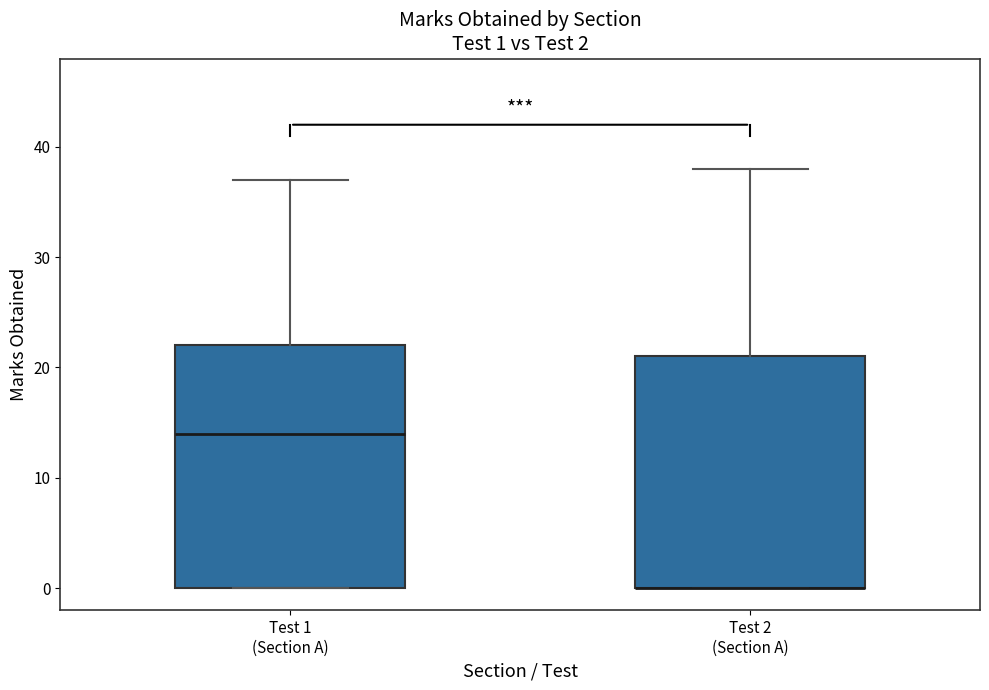

Which box is the tallest, from its lower edge to its upper edge?

Test 1 (Section A)